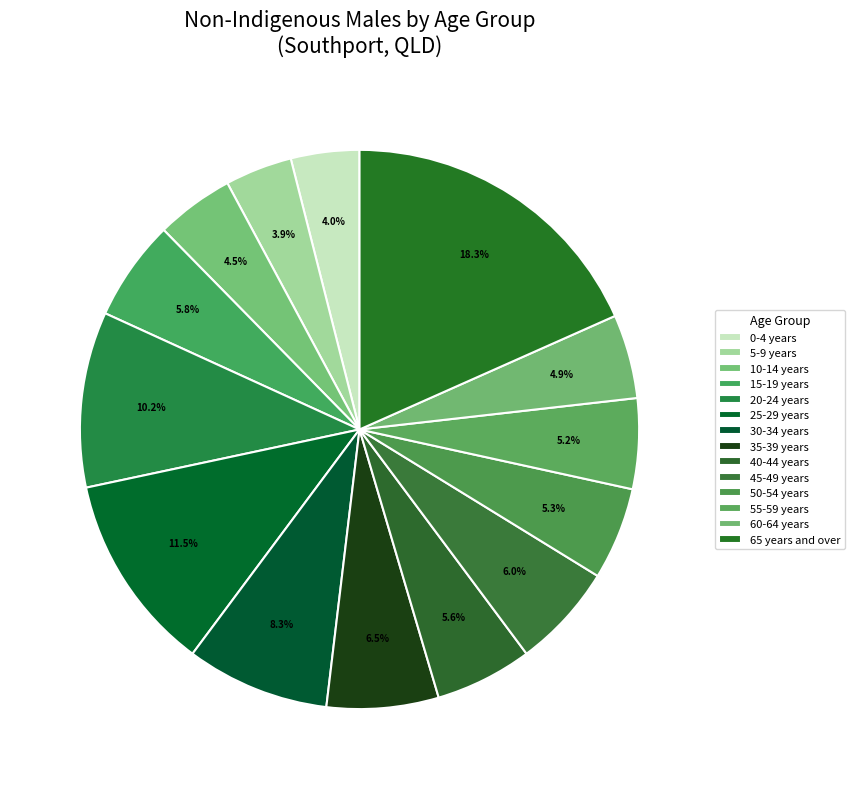

How many segments does this pie chart have?

14